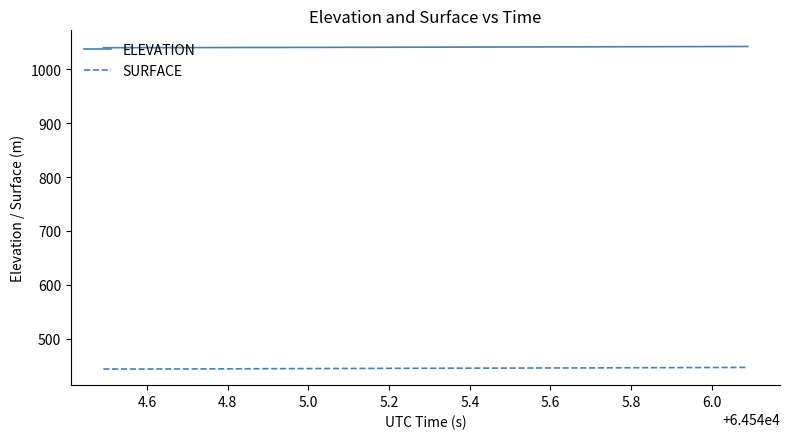

True or false: SURFACE and ELEVATION cross at least once.

False